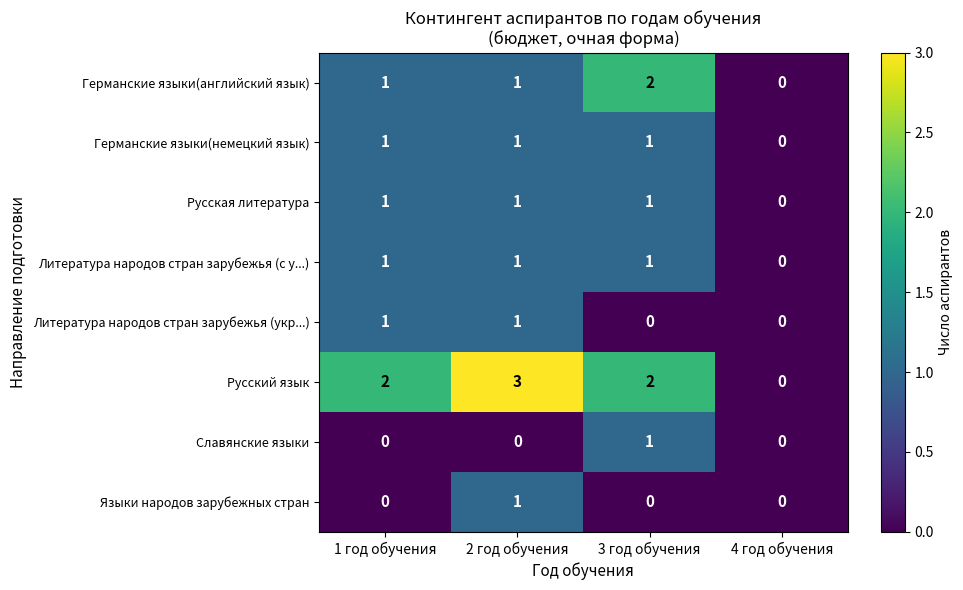

What is the sum of all Литература народов стран зарубежья (с у...) values?

3